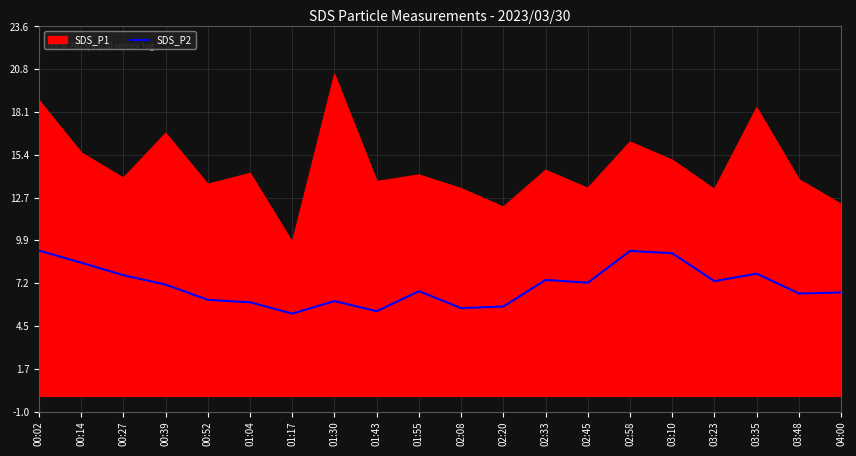

What is the difference between the maximum and minimum values in the SDS_P2 series?

4.0